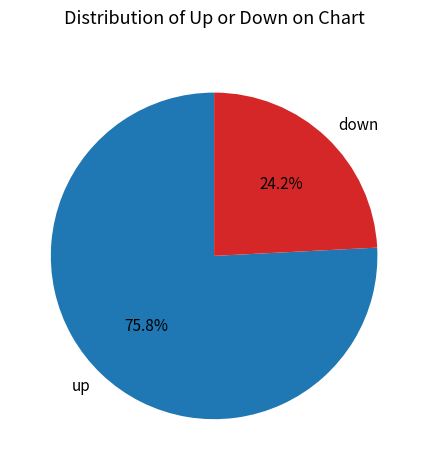

Which category has the smallest portion of the pie?

down